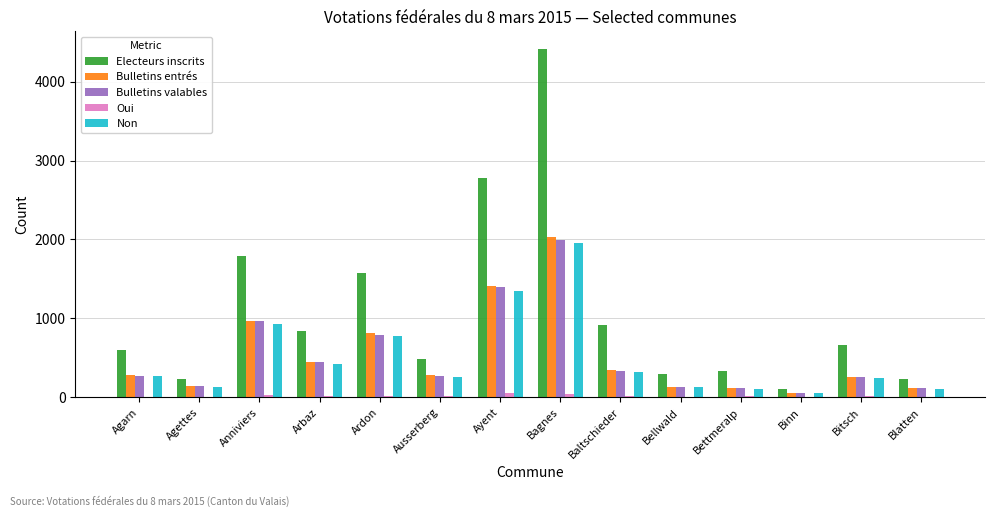

What is the greatest value displayed?

4417